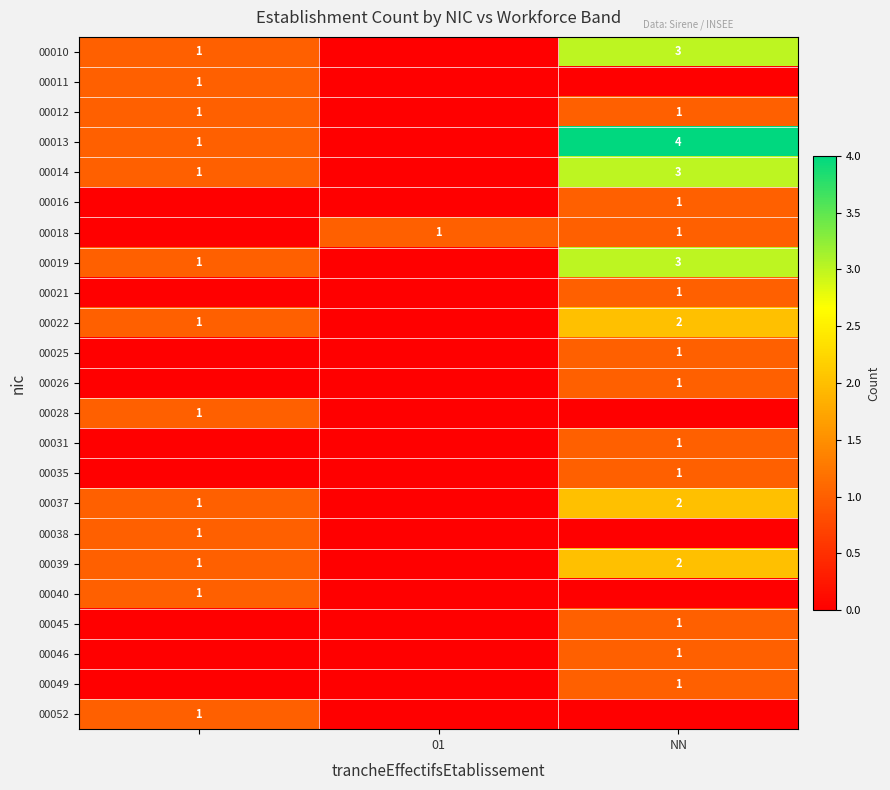

Rank the series at NN from highest to lowest value.

00013, 00010, 00014, 00019, 00022, 00037, 00039, 00012, 00016, 00018, 00021, 00025, 00026, 00031, 00035, 00045, 00046, 00049, 00011, 00028, 00038, 00040, 00052